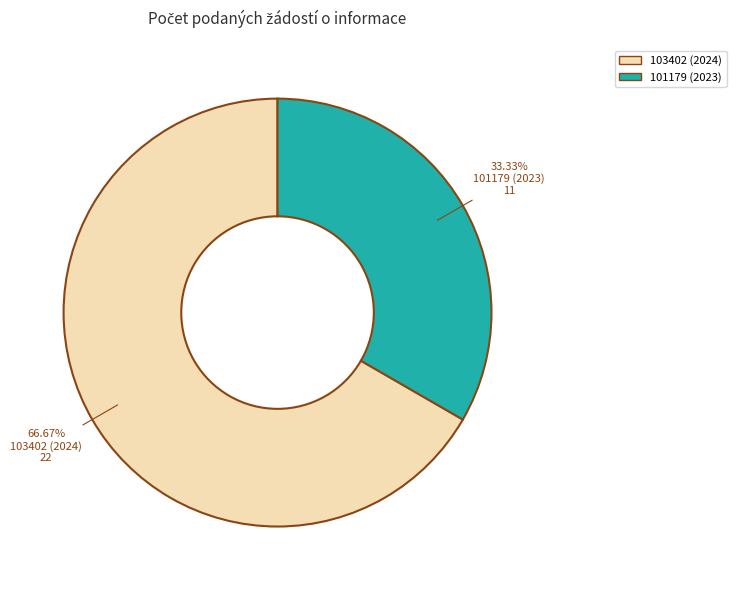

Rank the categories by value from highest to lowest.

103402 (2024), 101179 (2023)